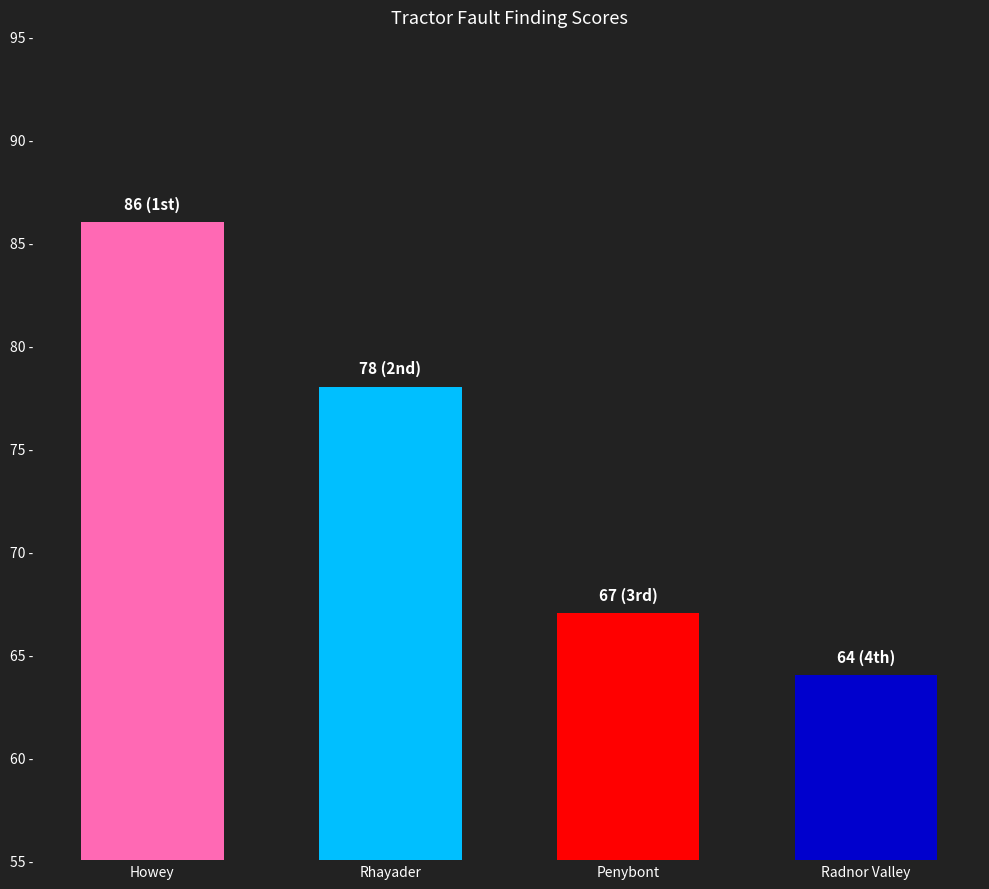

What is the label of the 3rd bar from the right?

Rhayader